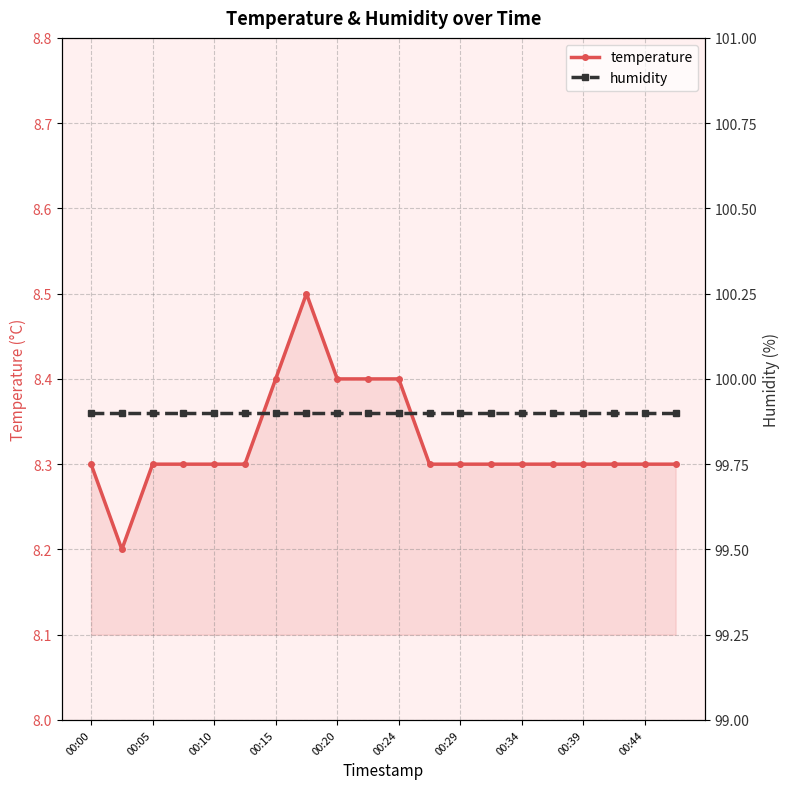

What is the highest value of the humidity series?

99.9